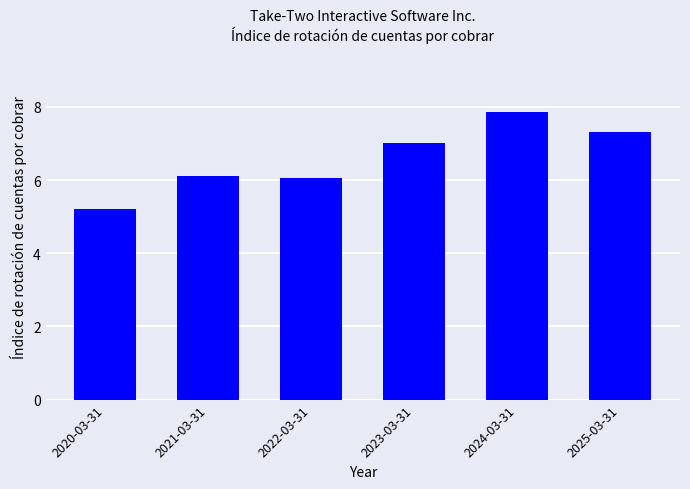

What position from the left is 2022-03-31?

3